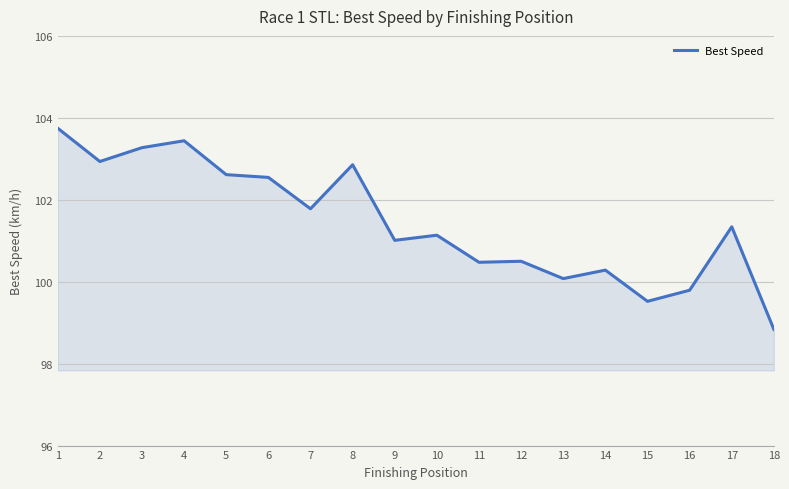

Does the chart display data point markers on the line(s)?

No